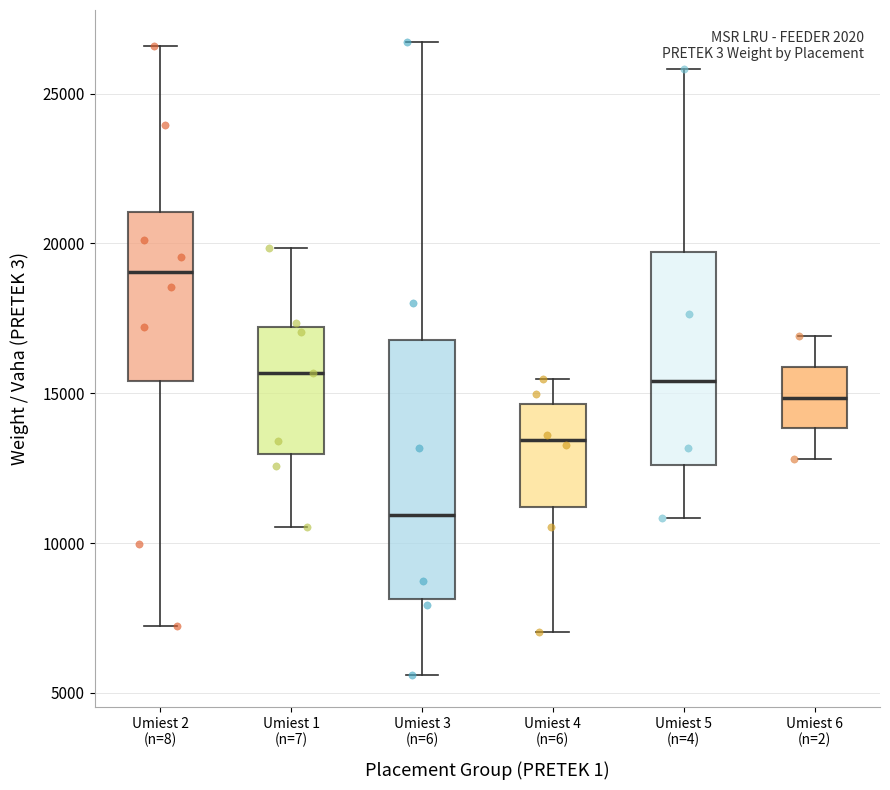

Reading left to right, read every box against the y-axis: the position of its median line, the range the box covers, and the ends of its whiskers. The values are not printed on the chart, so give them approximately, as read against the axis.

Umiest 2 (n=8): median 19000, box 15500 to 21000, whiskers 7000 to 26500
Umiest 1 (n=7): median 15500, box 13000 to 17000, whiskers 10500 to 20000
Umiest 3 (n=6): median 11000, box 8000 to 17000, whiskers 5500 to 26500
Umiest 4 (n=6): median 13500, box 11000 to 14500, whiskers 7000 to 15500
Umiest 5 (n=4): median 15500, box 12500 to 19500, whiskers 11000 to 26000
Umiest 6 (n=2): median 15000, box 14000 to 16000, whiskers 13000 to 17000